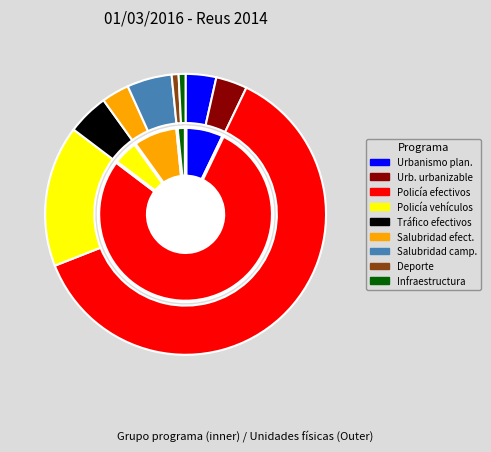

Which category has the biggest portion of the pie?

Policía local efectivos